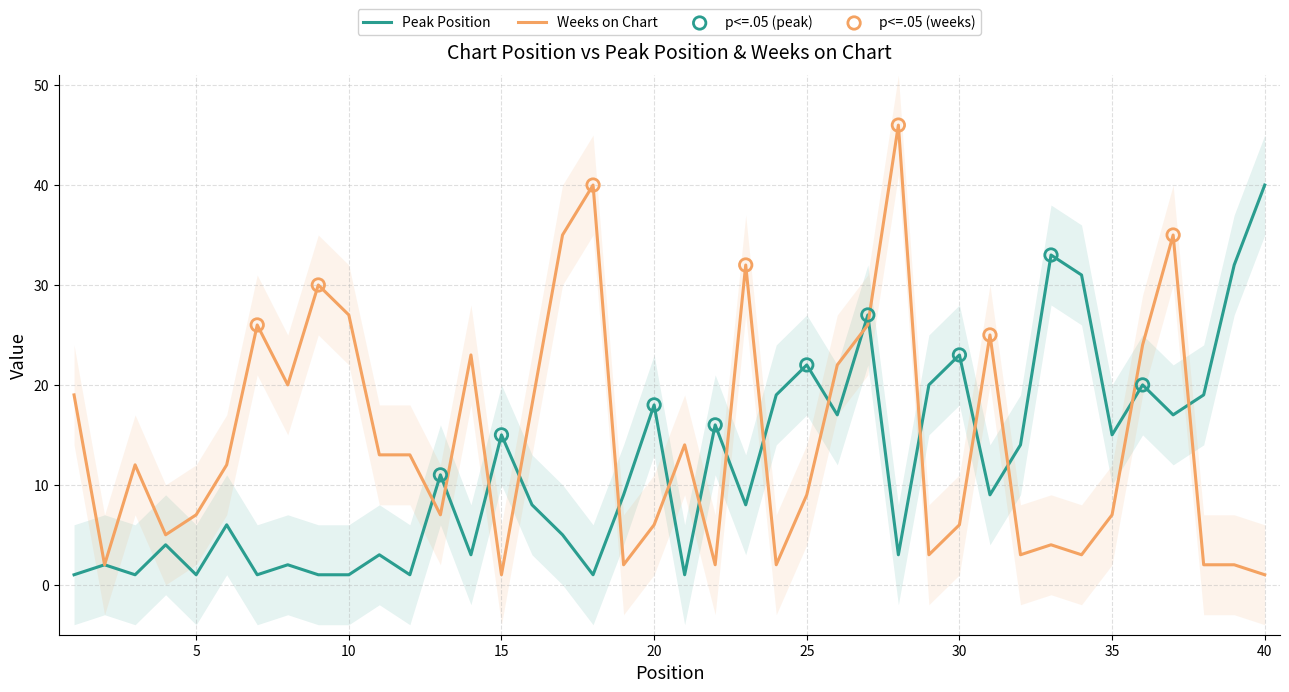

What are all the series names shown in the legend?

Peak Position, Weeks on Chart